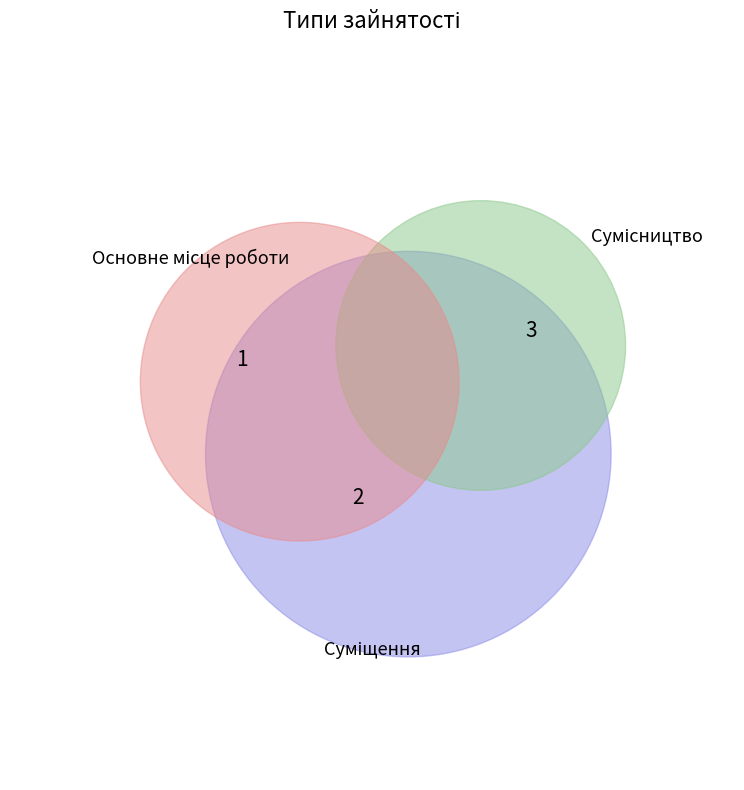

Does Основне місце роботи represent more than half of the total?

No